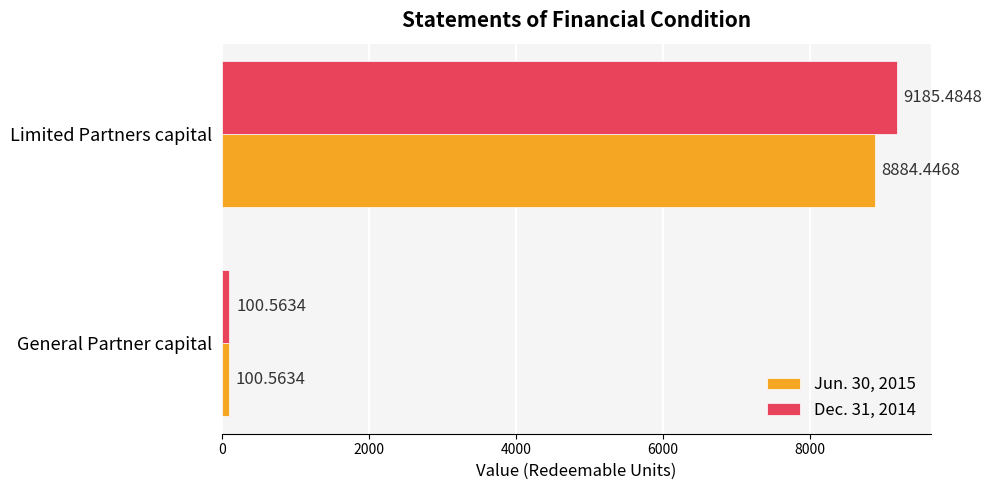

At which category is the sum across all series the highest?

Limited Partners capital